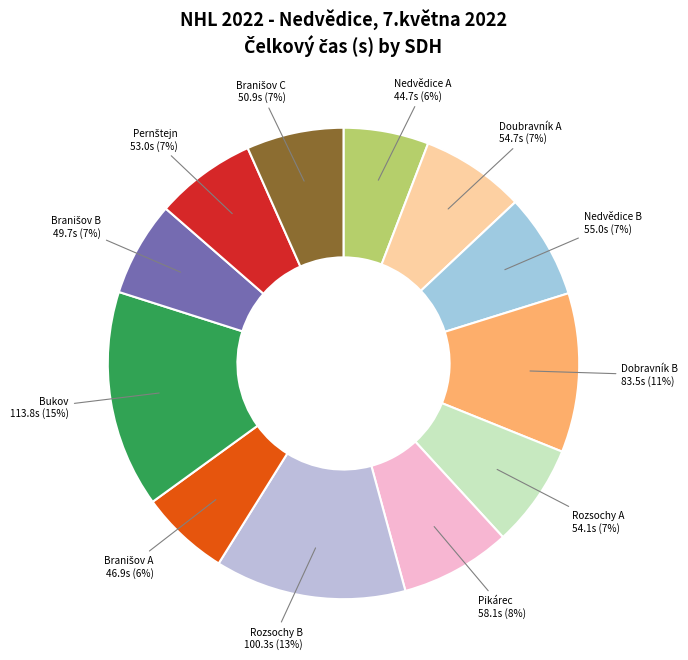

Count the number of slices in the pie.

12